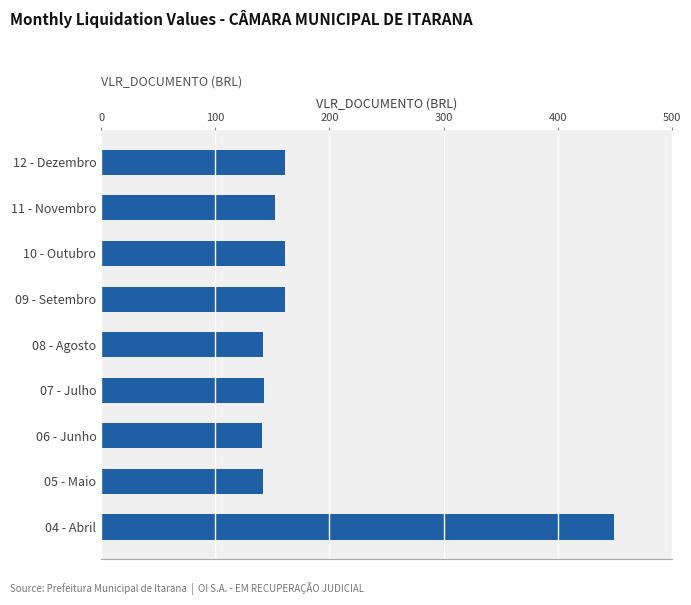

Which has a higher value, 09 - Setembro or 06 - Junho?

09 - Setembro